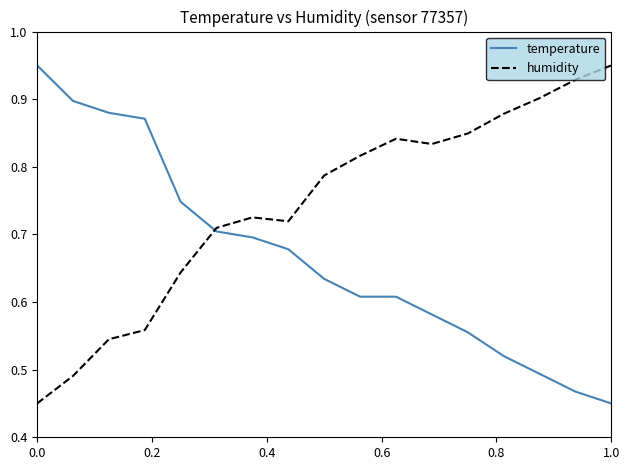

Rank the series by their average value, from lowest to highest.

temperature, humidity